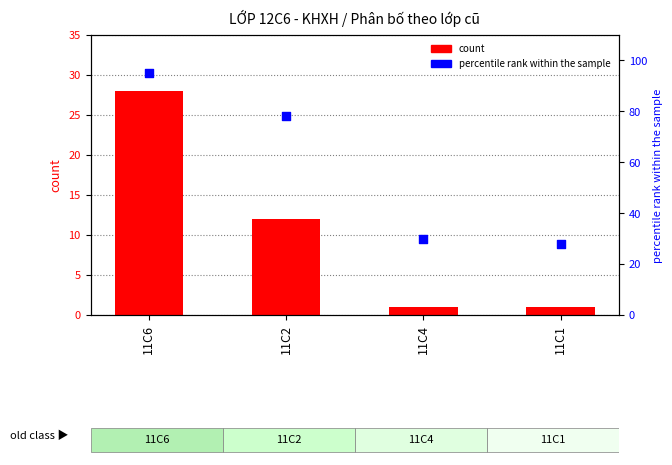

Which series has the largest total across all categories?

percentile rank within the sample